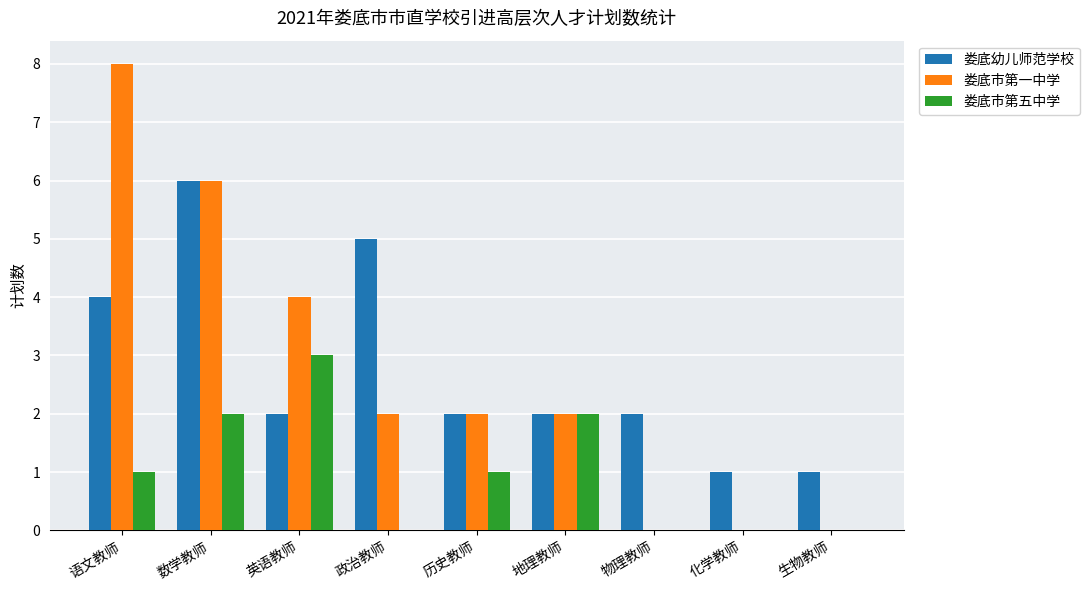

How many groups of bars are there?

9